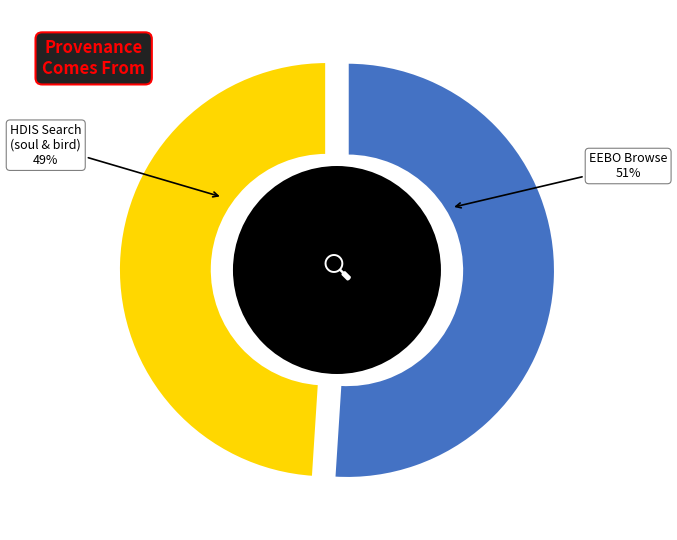

What is the smallest slice in the pie chart?

Searching soul and bird in HDIS